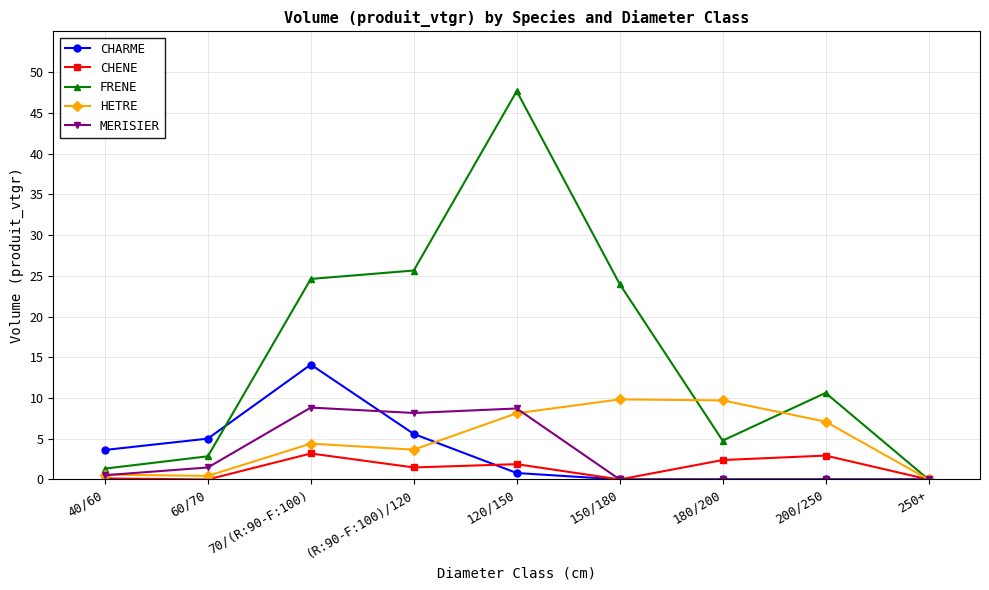

Where is the first local maximum for CHARME?

70/(R:90-F:100)